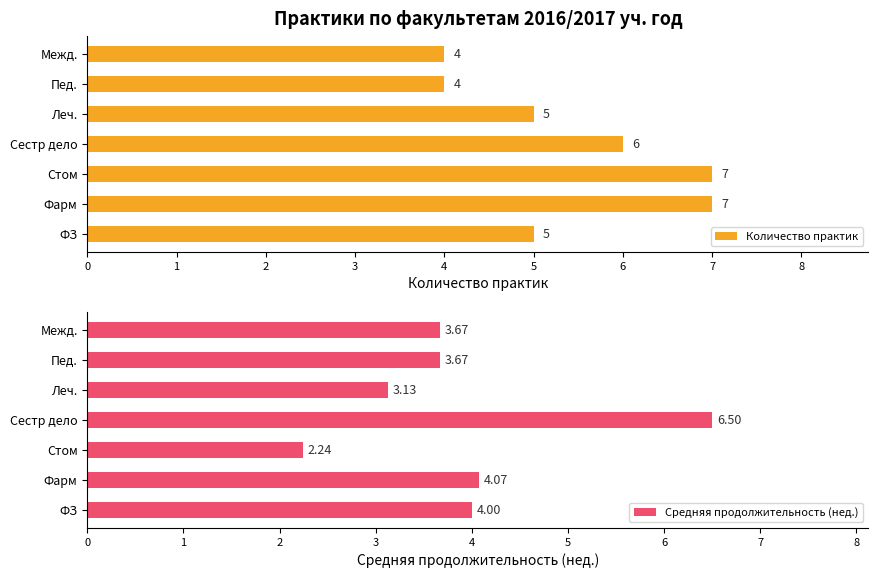

True or false: Количество практик has a value of 6 at Пед..

False